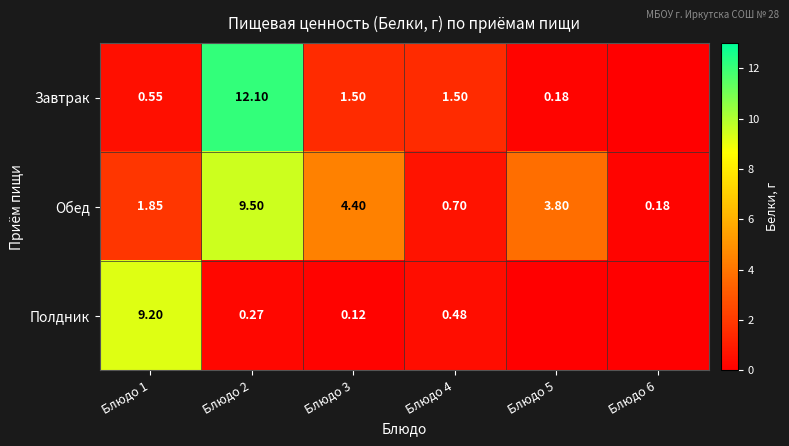

Rank the series at Блюдо 1 from lowest to highest value.

Завтрак, Обед, Полдник